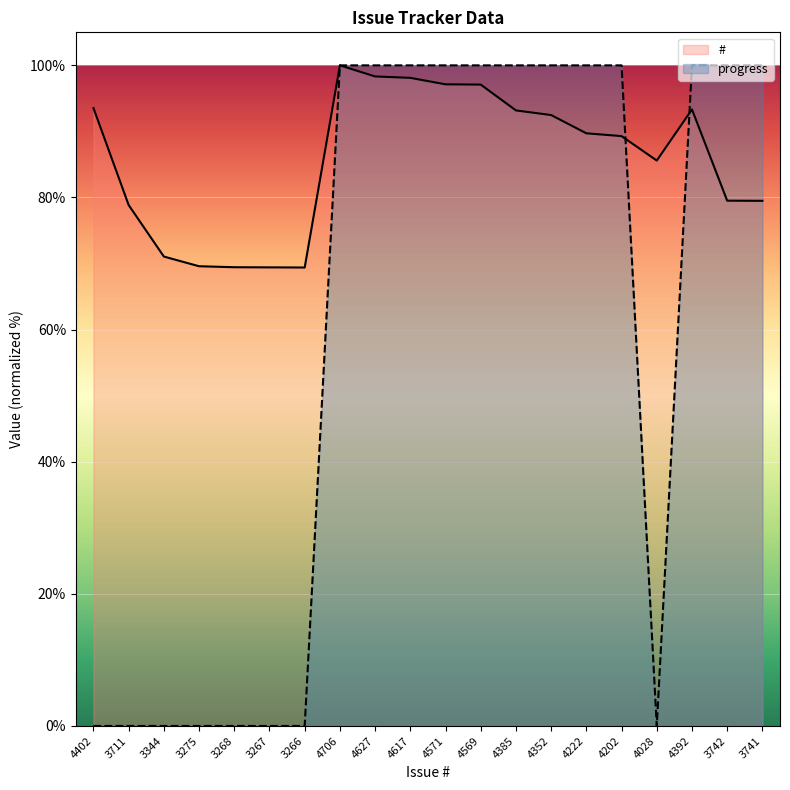

List the labels in order of # value, smallest first.

3266, 3267, 3268, 3275, 3344, 3711, 3741, 3742, 4028, 4202, 4222, 4352, 4385, 4392, 4402, 4569, 4571, 4617, 4627, 4706